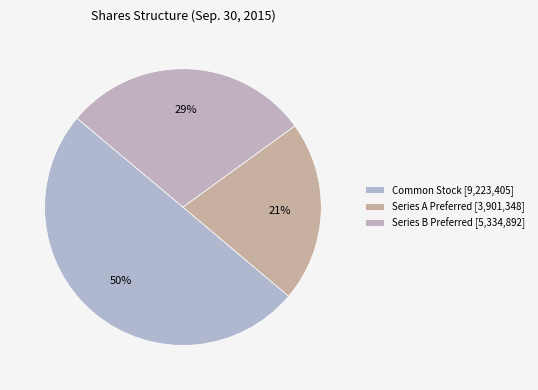

How many slices are in this pie chart?

3